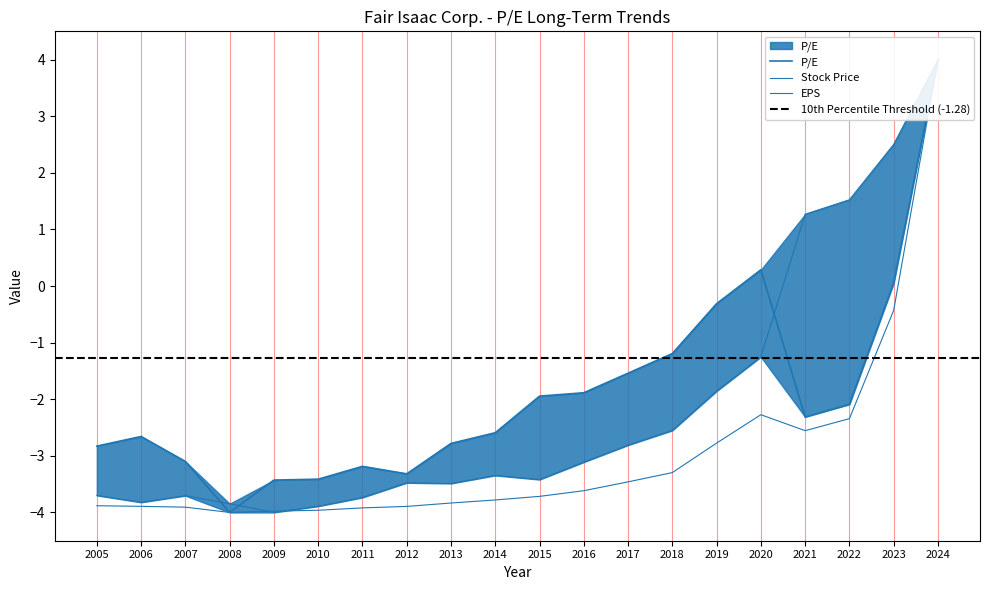

Does the chart have visible grid lines?

No